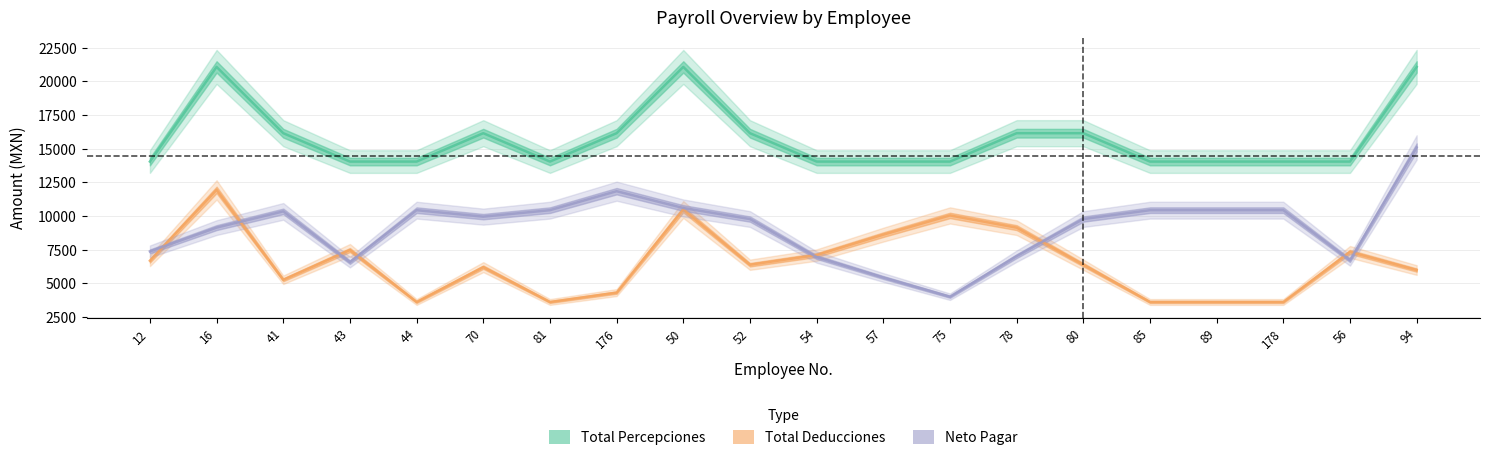

Rank the series by their maximum value, from highest to lowest.

Total Percepciones, Neto Pagar, Total Deducciones